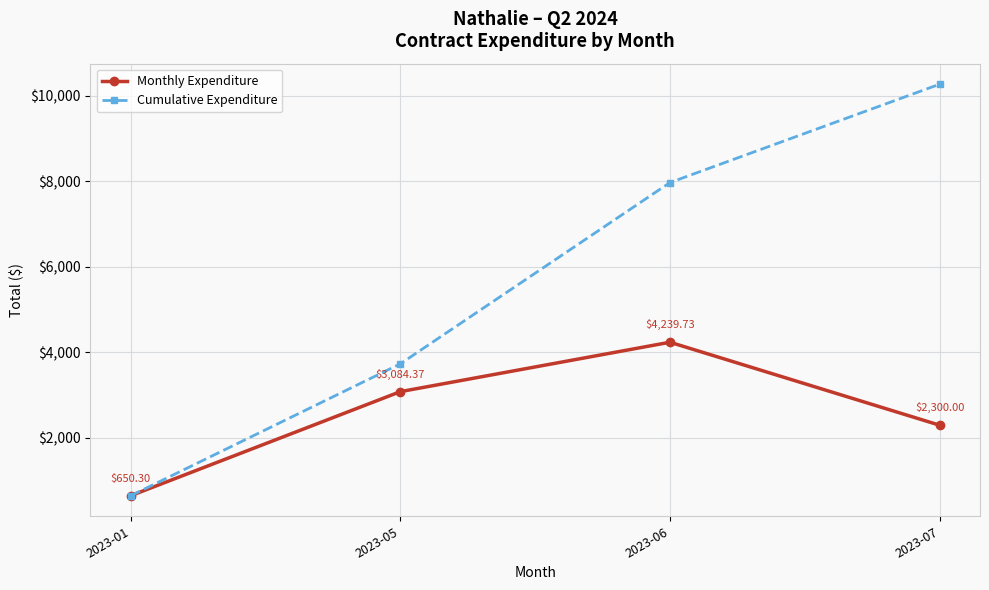

What is the smallest value displayed?

650.3